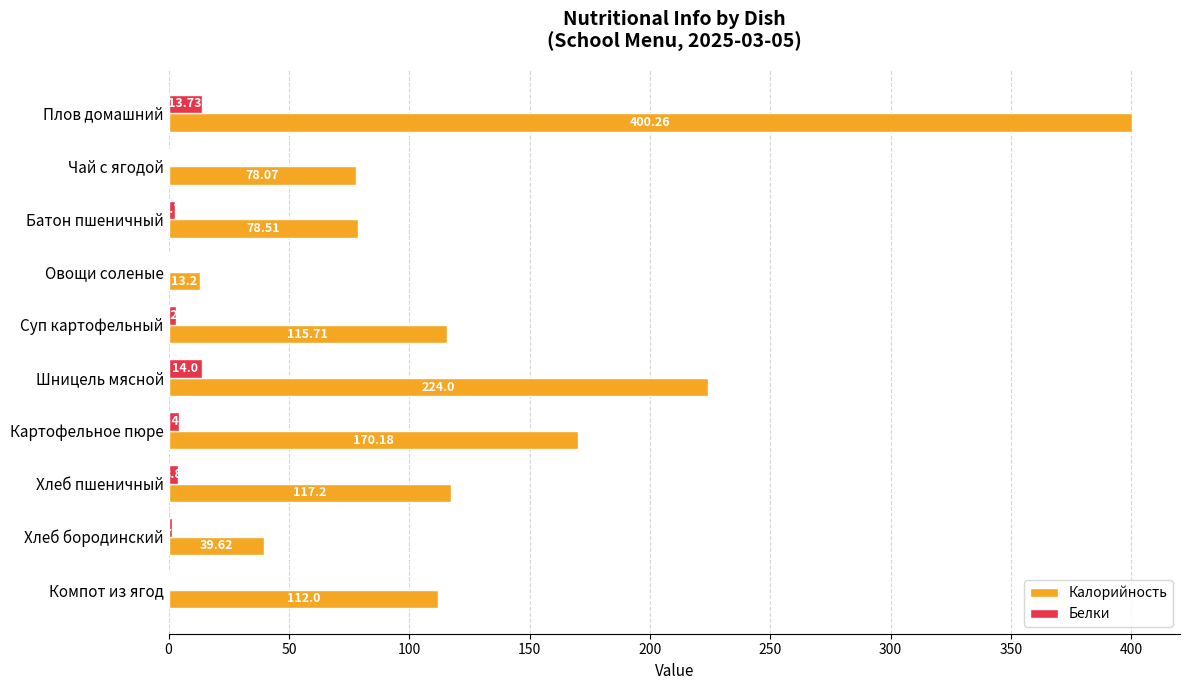

Which series has the largest total across all categories?

Калорийность